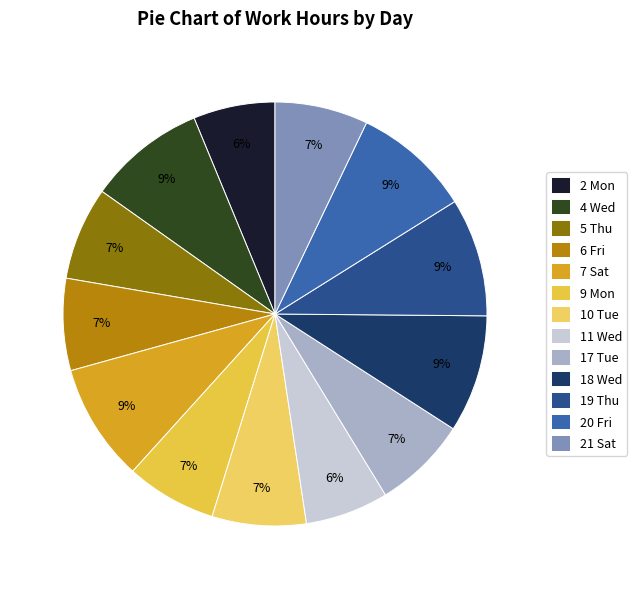

What is the smallest slice in the pie chart?

2 Mon